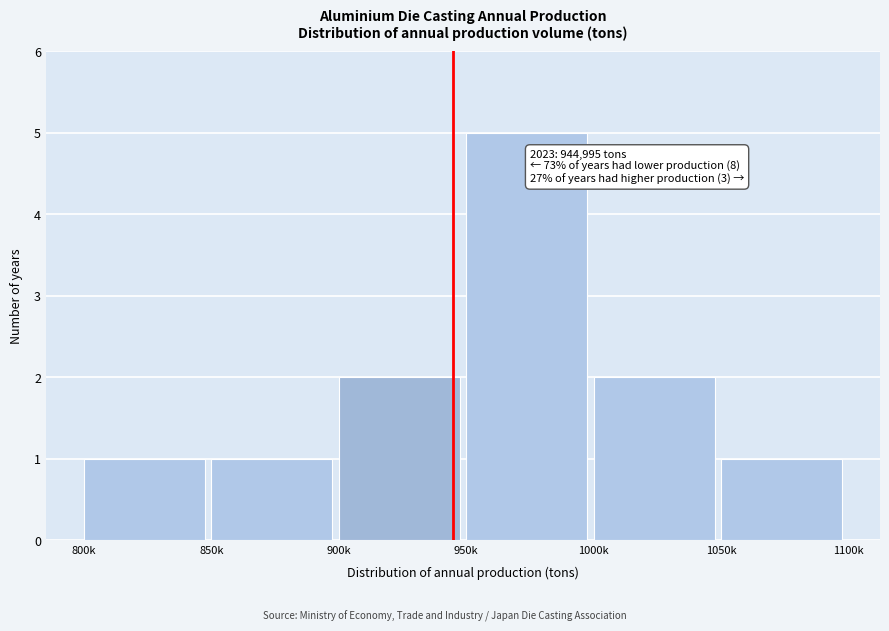

Reading right to left, list all the values displayed in this chart.

1	2	5	2	1	1